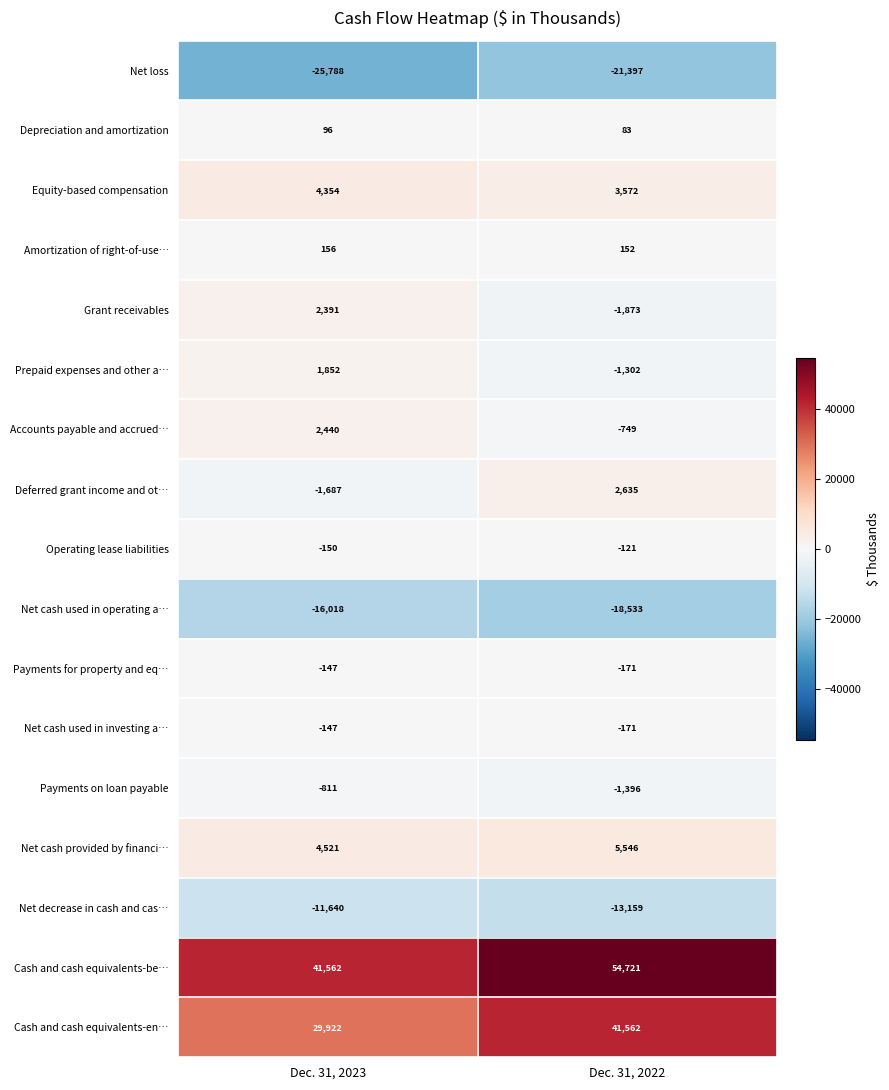

List the labels in order of Grant receivables value, smallest first.

Dec. 31, 2022, Dec. 31, 2023